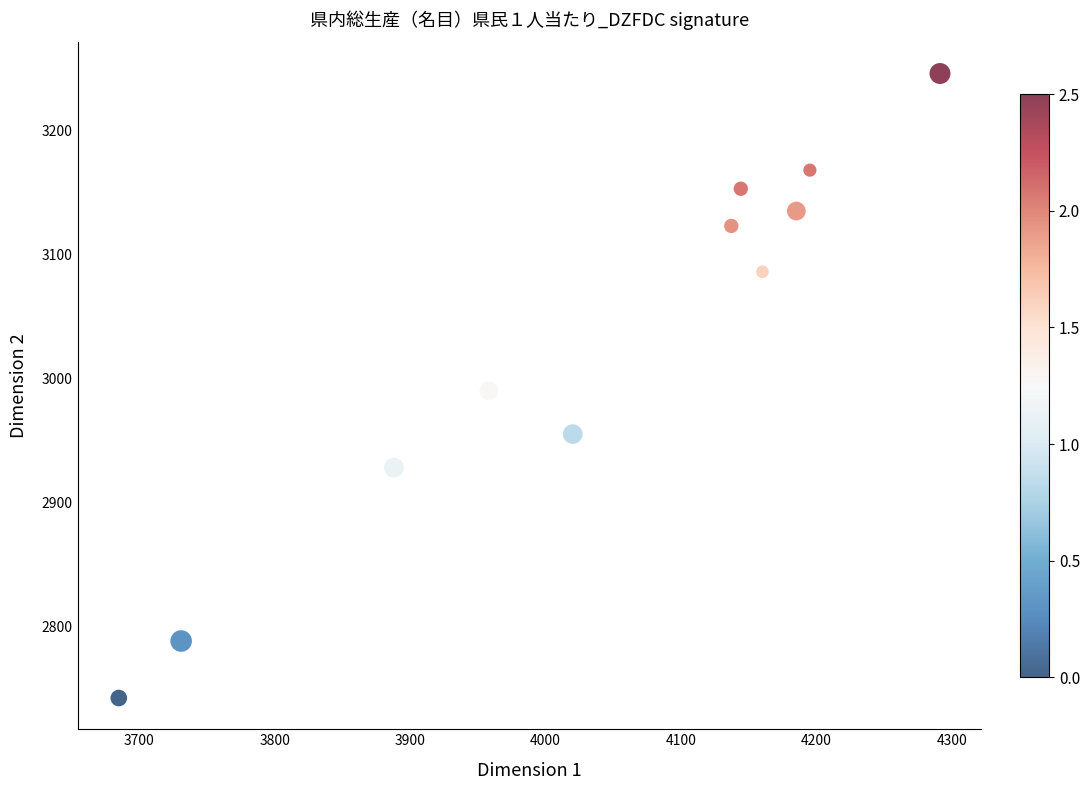

What is the average X value?

4036